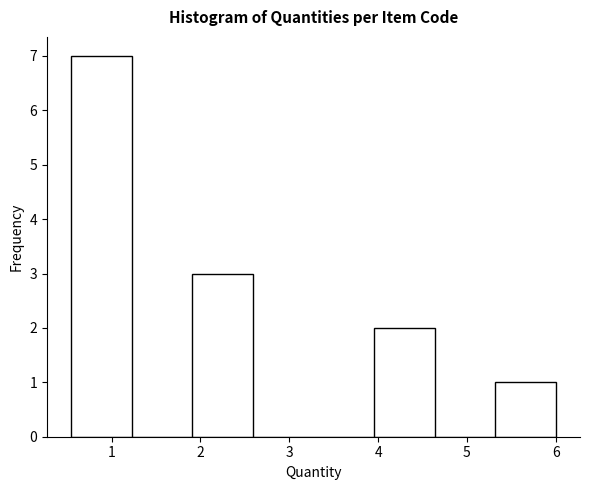

How tall is the bar that spans 4.0 to 4.6 on the x-axis? Neither the bar edges nor the heights are printed on the chart, so give them approximately, as read against the axes.

2